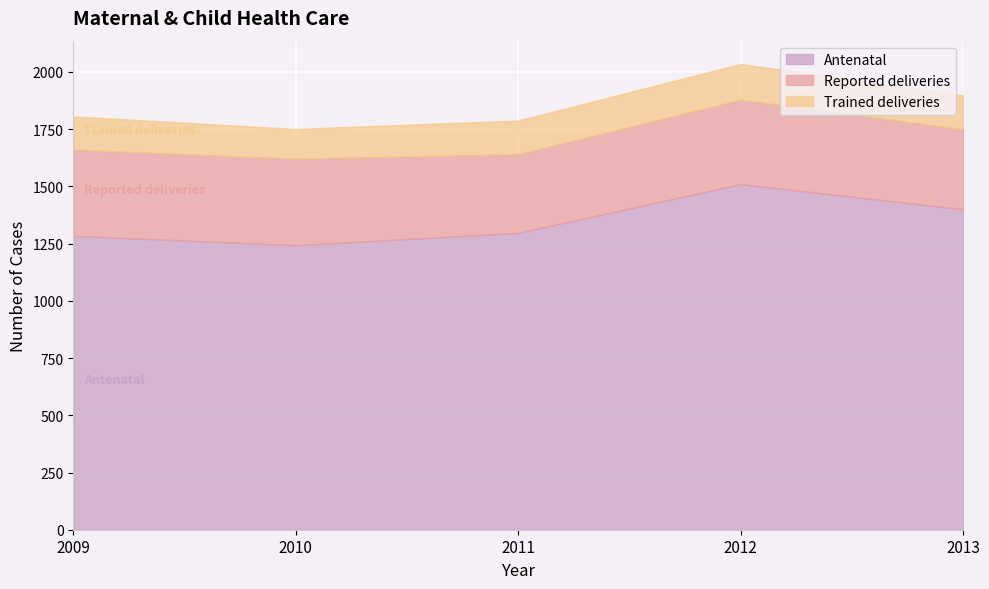

What is the average value of the Reported deliveries series?

364